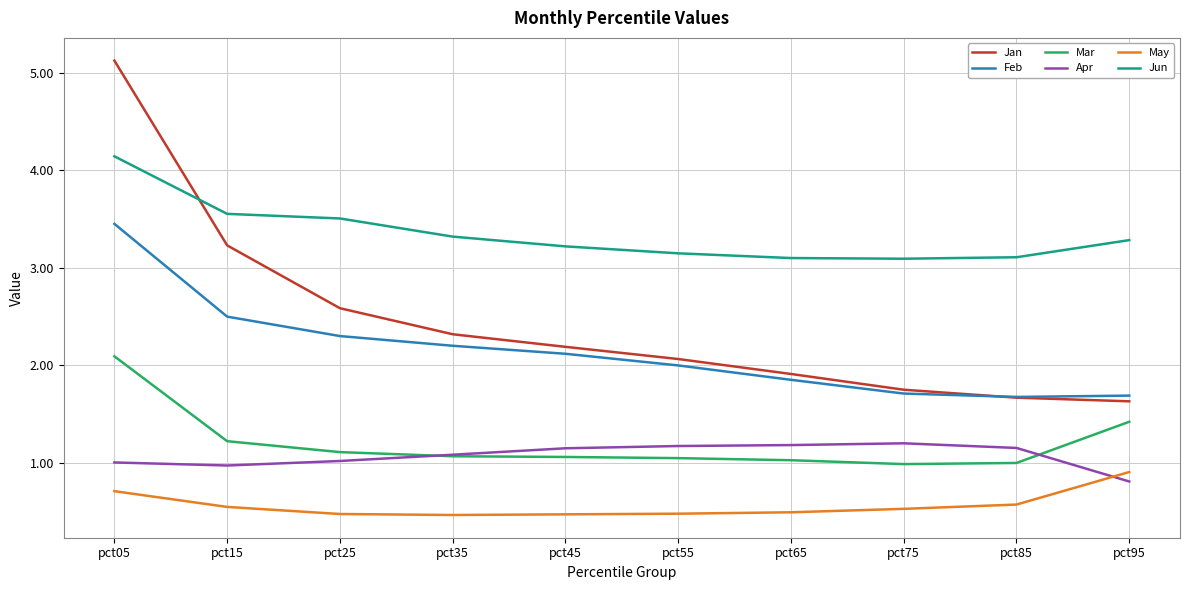

What is the spread (max minus min) of values at pct85?

2.5